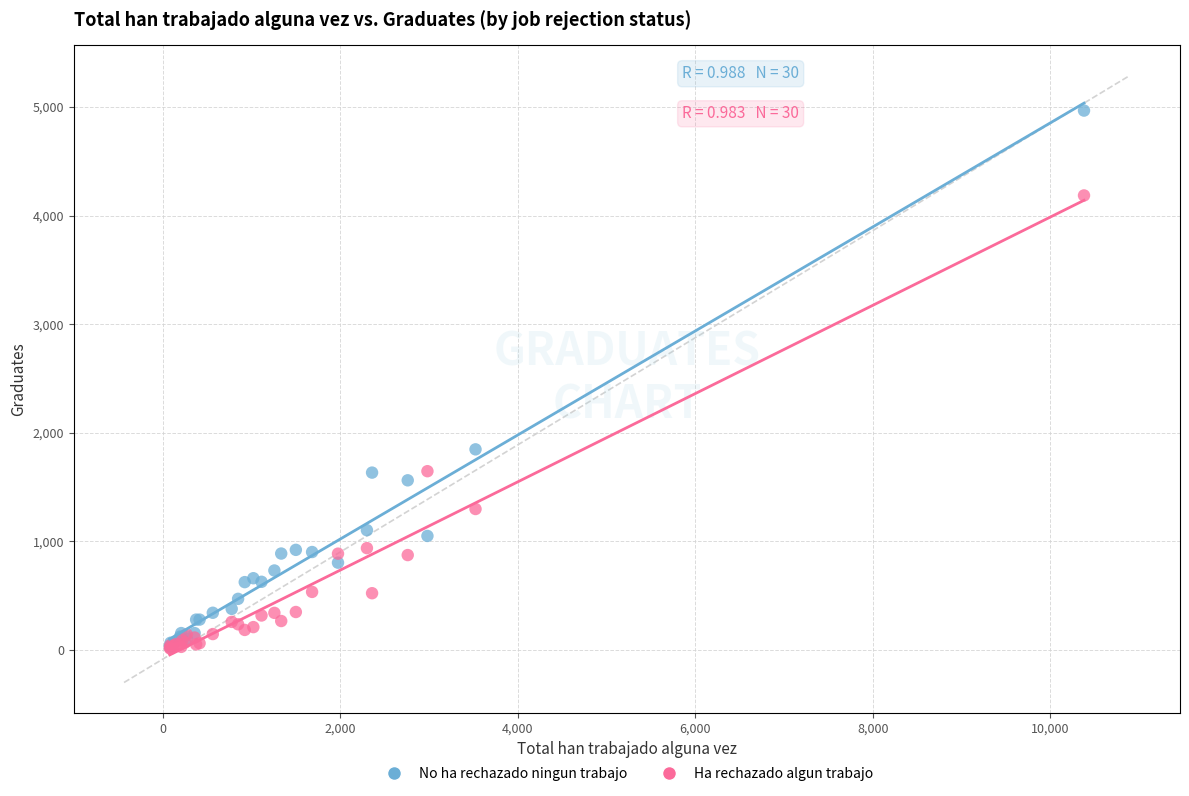

In the No ha rechazado ningun trabajo series, what Y value is closest to 2497?

1848